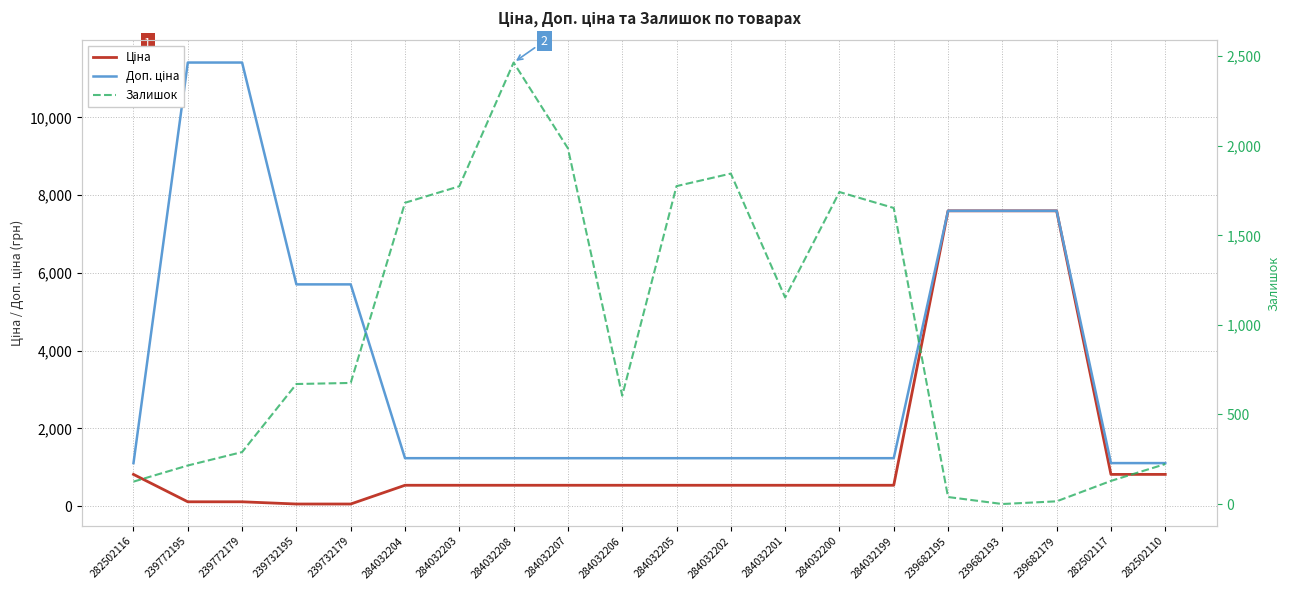

List the series in order of their peak value, lowest first.

Залишок, Ціна, Доп. ціна